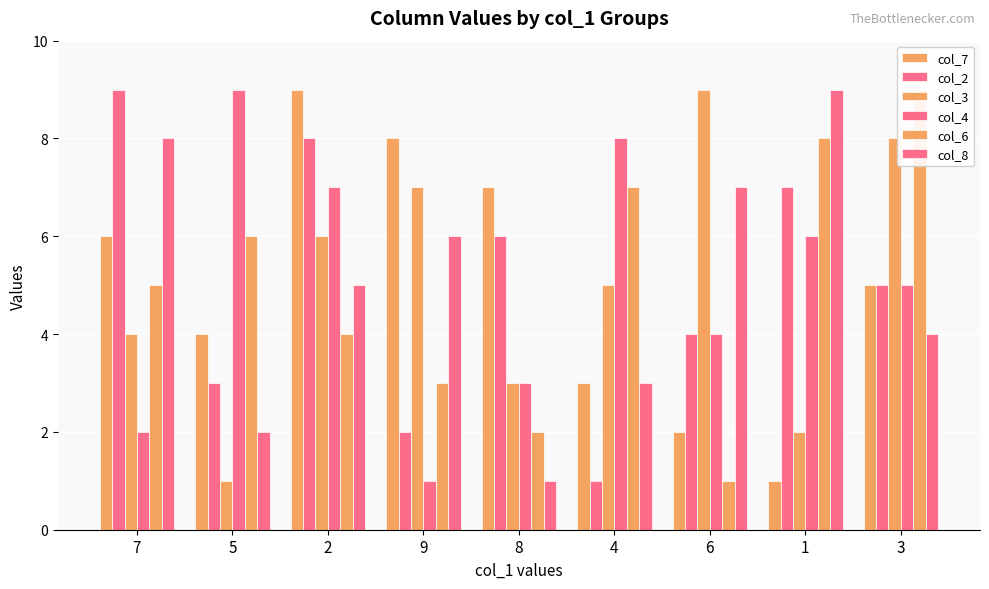

Reading left to right, extract all data points from this chart.

col_7: 7=6	5=4	2=9	9=8	8=7	4=3	6=2	1=1	3=5
col_2: 7=9	5=3	2=8	9=2	8=6	4=1	6=4	1=7	3=5
col_3: 7=4	5=1	2=6	9=7	8=3	4=5	6=9	1=2	3=8
col_4: 7=2	5=9	2=7	9=1	8=3	4=8	6=4	1=6	3=5
col_6: 7=5	5=6	2=4	9=3	8=2	4=7	6=1	1=8	3=9
col_8: 7=8	5=2	2=5	9=6	8=1	4=3	6=7	1=9	3=4